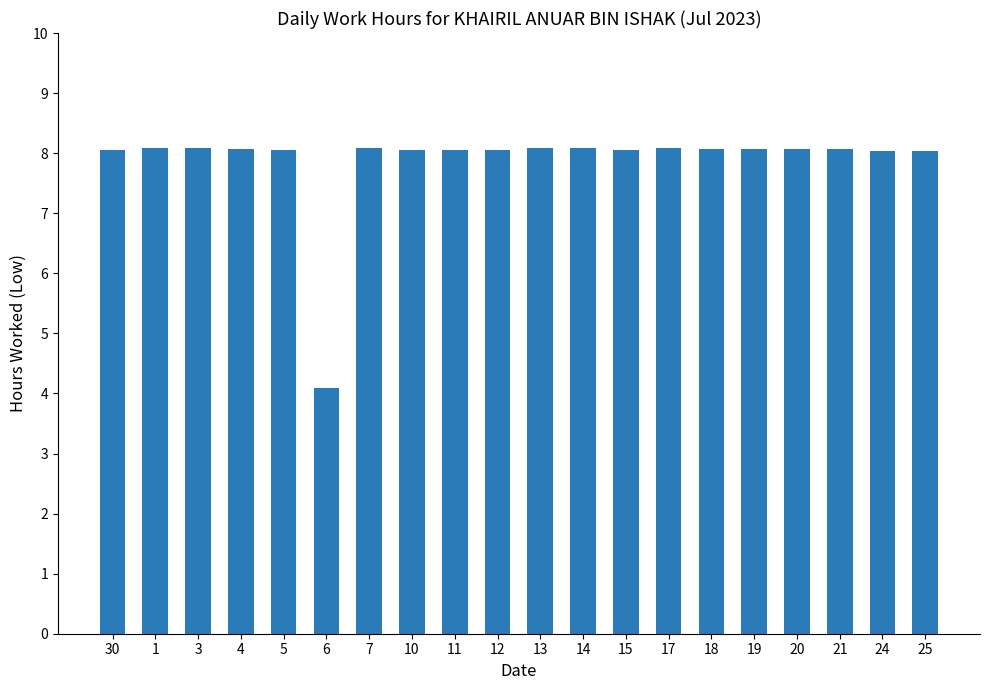

What is the change in value from 5 to 6?

-4.0